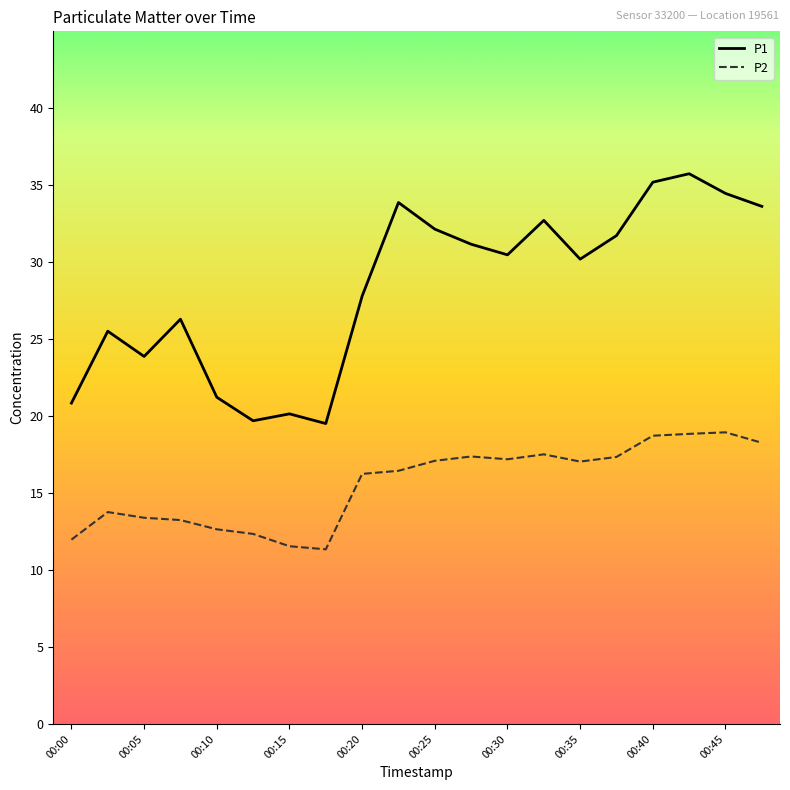

Which series has the largest range (max minus min)?

P1